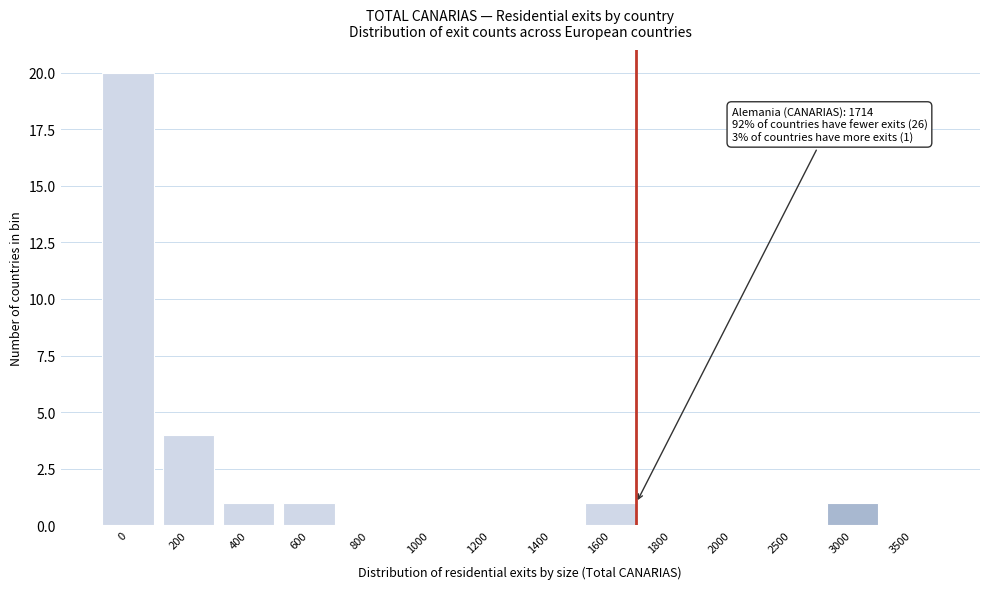

Reading right to left, transcribe all the data shown in this chart.

3500=0	3000=1	2500=0	2000=0	1800=0	1600=1	1400=0	1200=0	1000=0	800=0	600=1	400=1	200=4	0=20